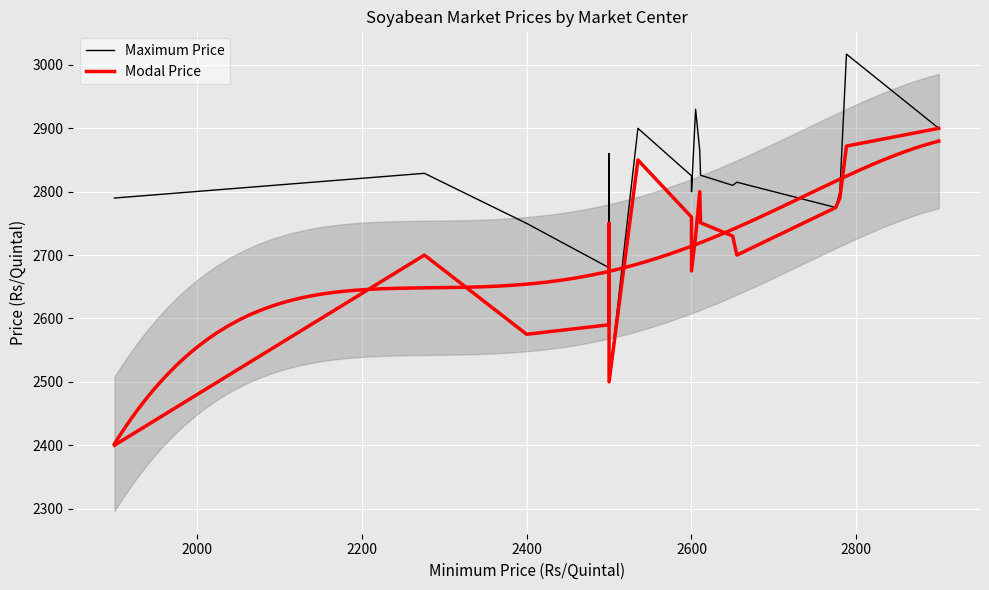

What are all the series names shown in the legend?

Maximum Price, Modal Price